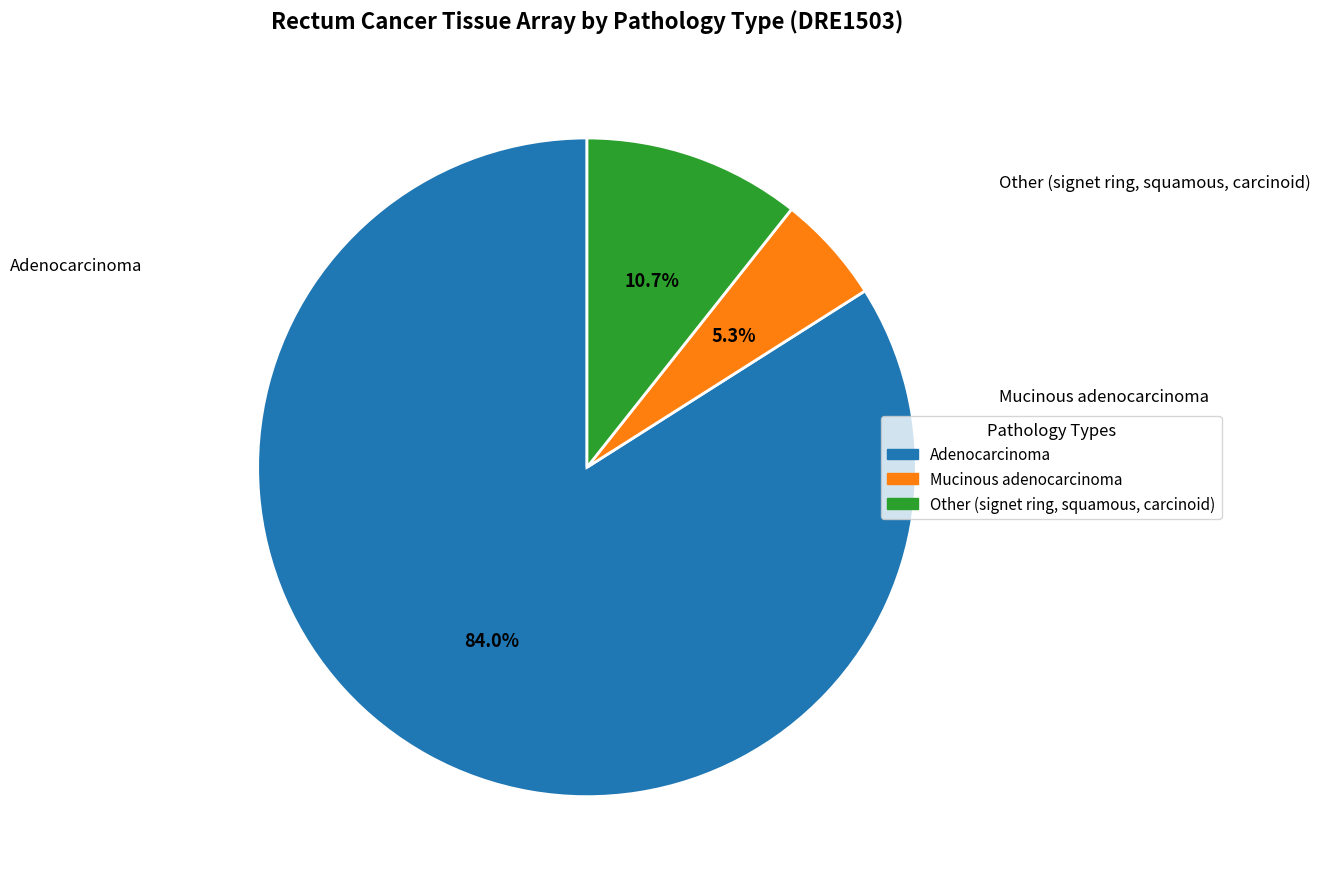

Which slice is the smallest?

Mucinous adenocarcinoma